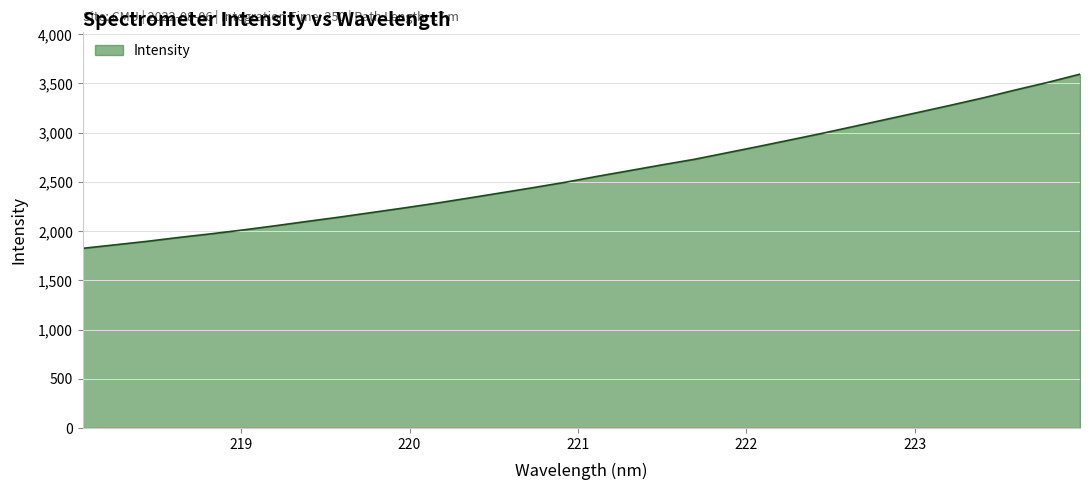

What is the difference between the second highest and minimum values?

1686.6